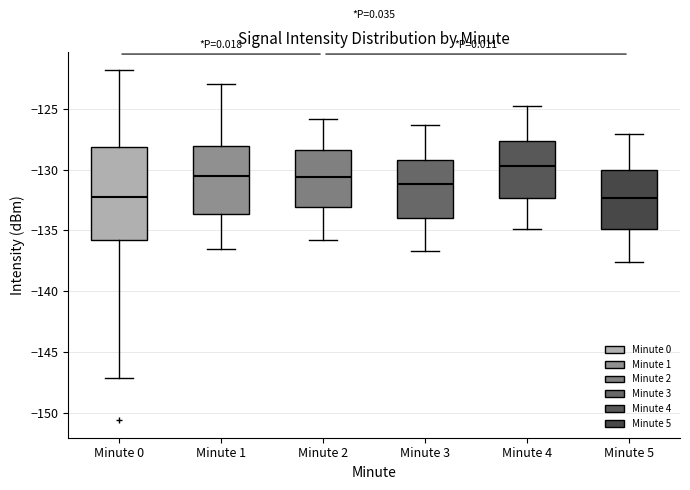

Where is the lower edge of the box for Minute 5 on the y-axis? The values are not printed on the chart, so give them approximately, as read against the axis.

-135.0